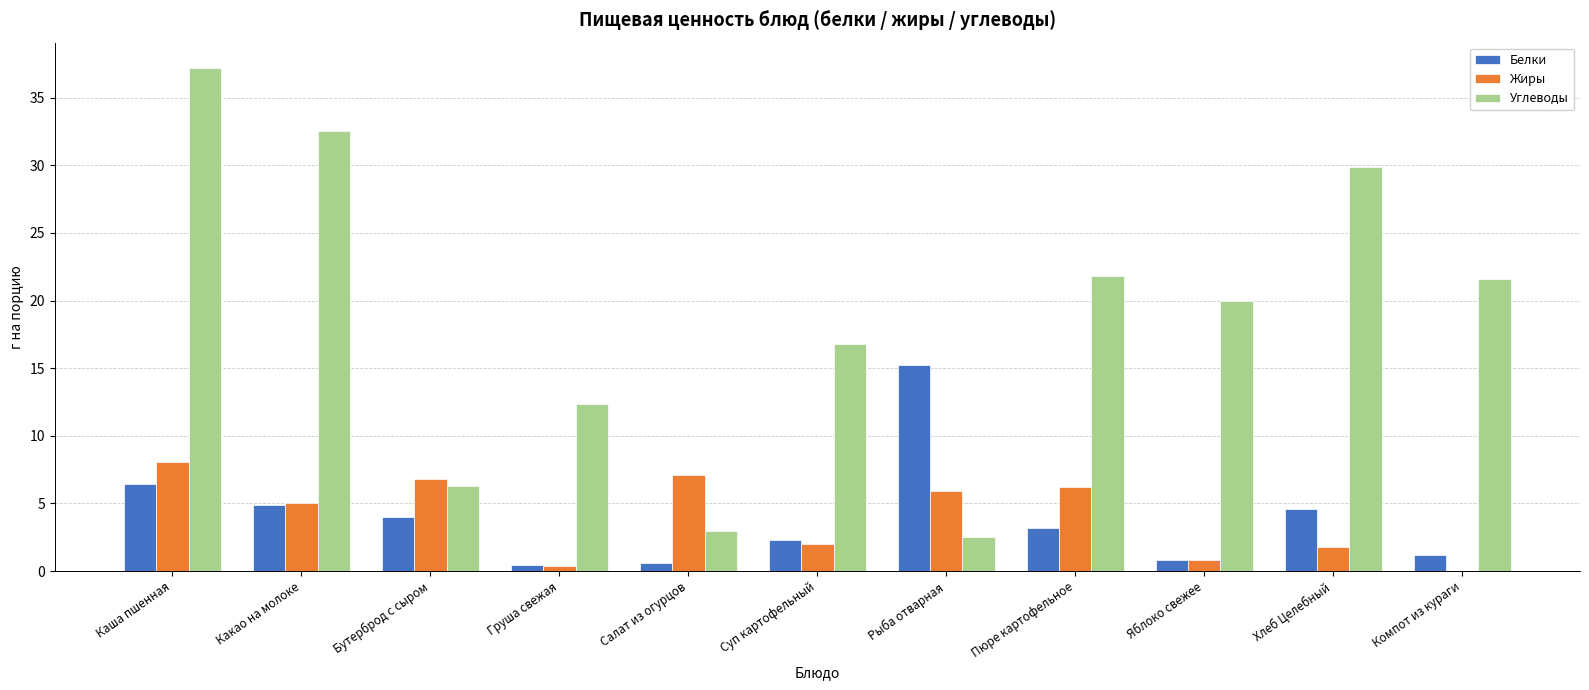

What is the sum of all Жиры values?

44.1